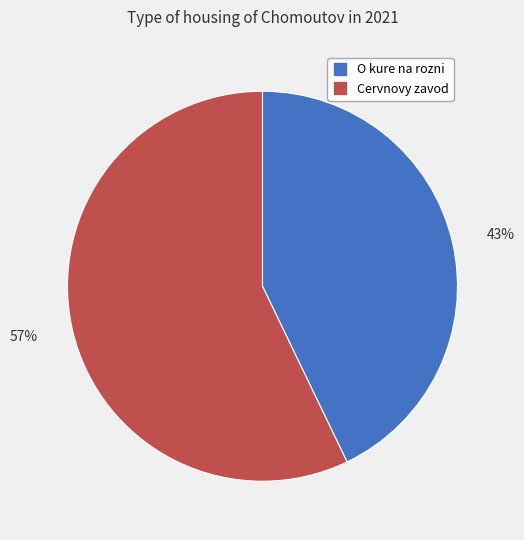

Is there any slice that represents more than half of the pie?

Yes